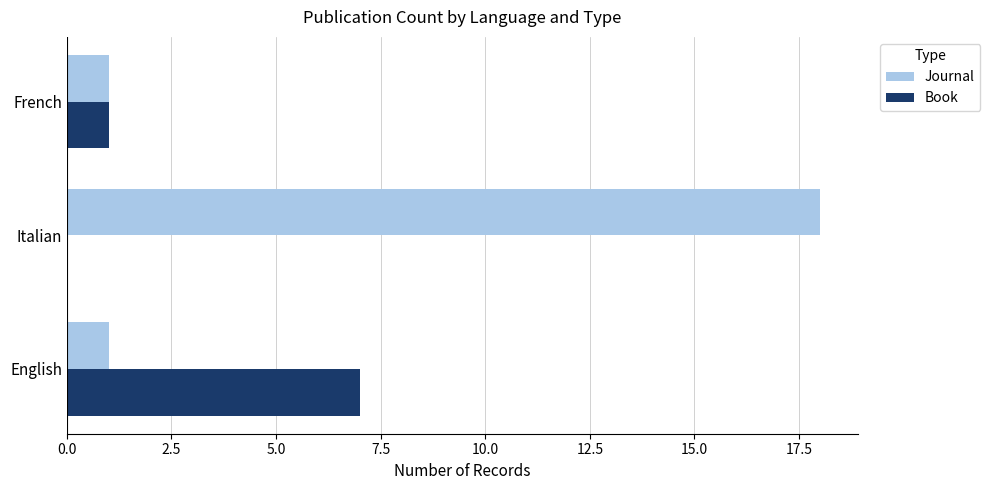

What is the approximate value of Journal at Italian, to the nearest 10?

20